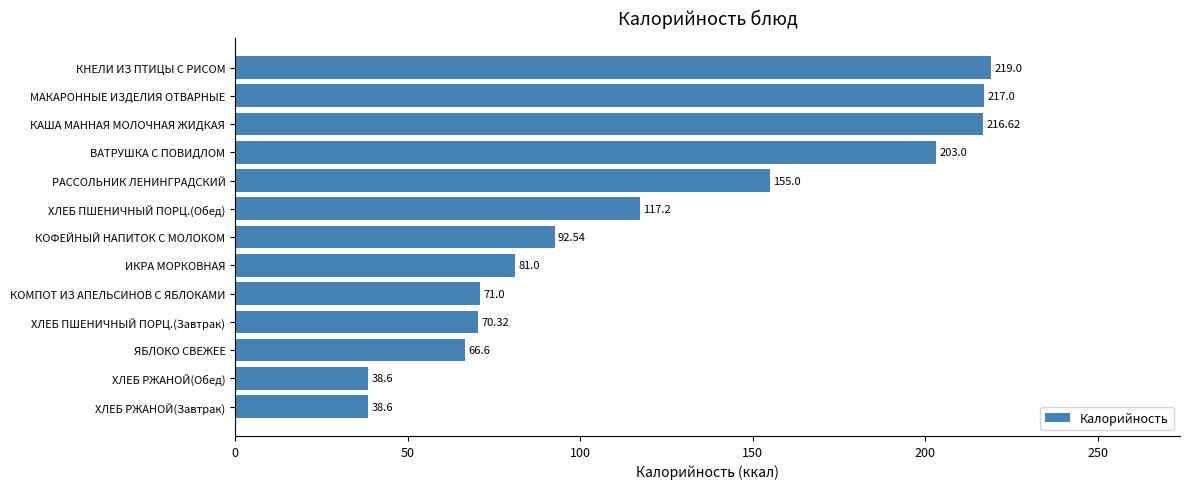

What is the difference between the maximum and minimum values?

180.4